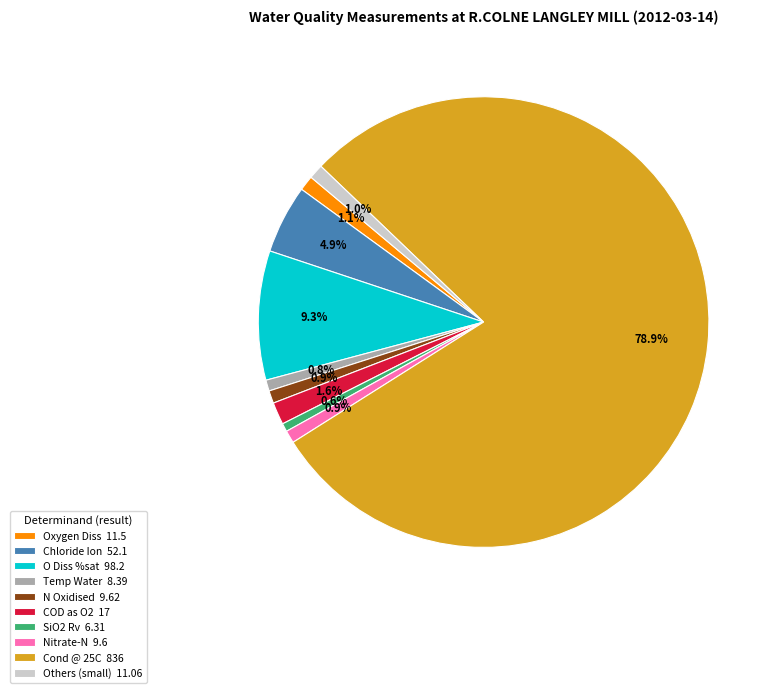

To the nearest percent, what is the average slice percentage?

10%